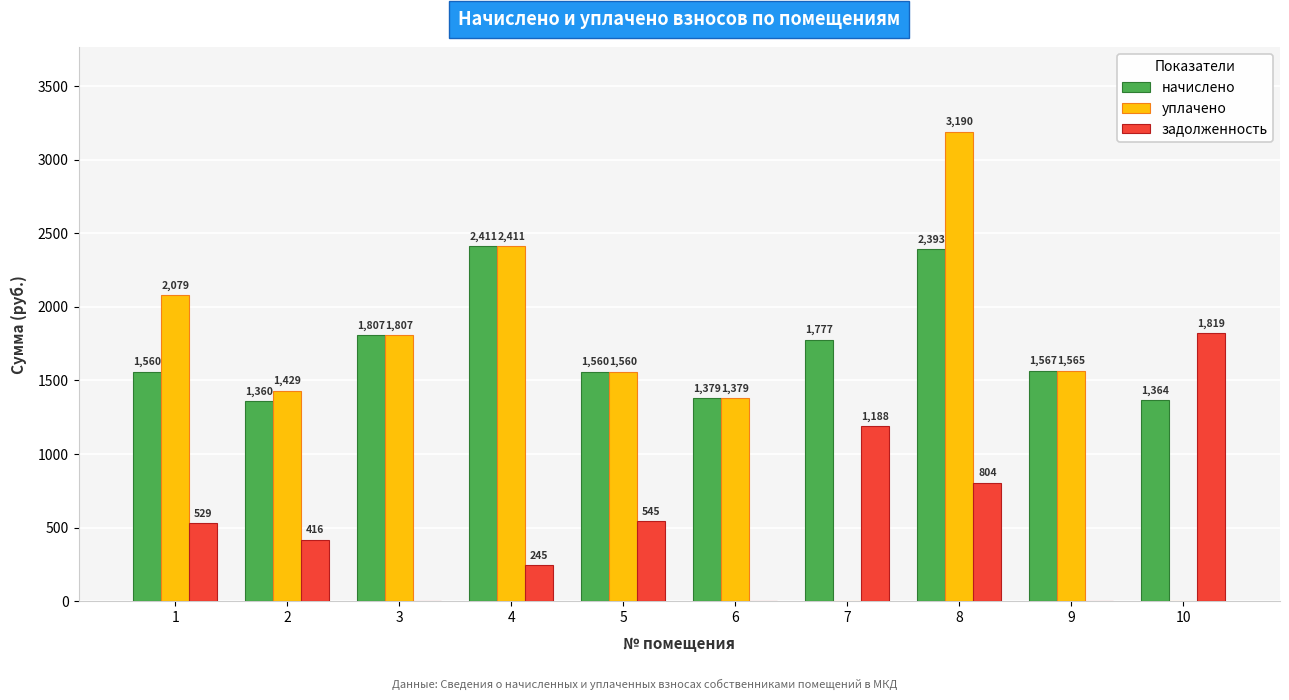

At which category is the sum across all series the highest?

8